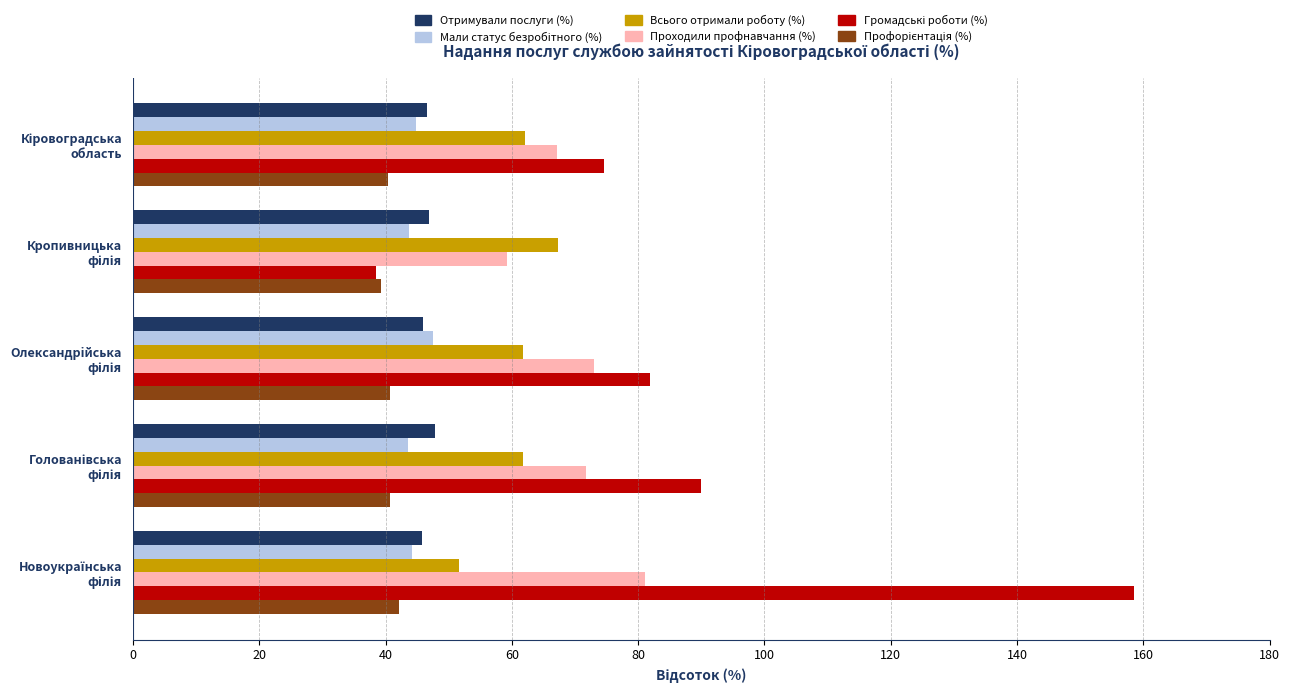

What is the minimum value shown in the chart?

38.5